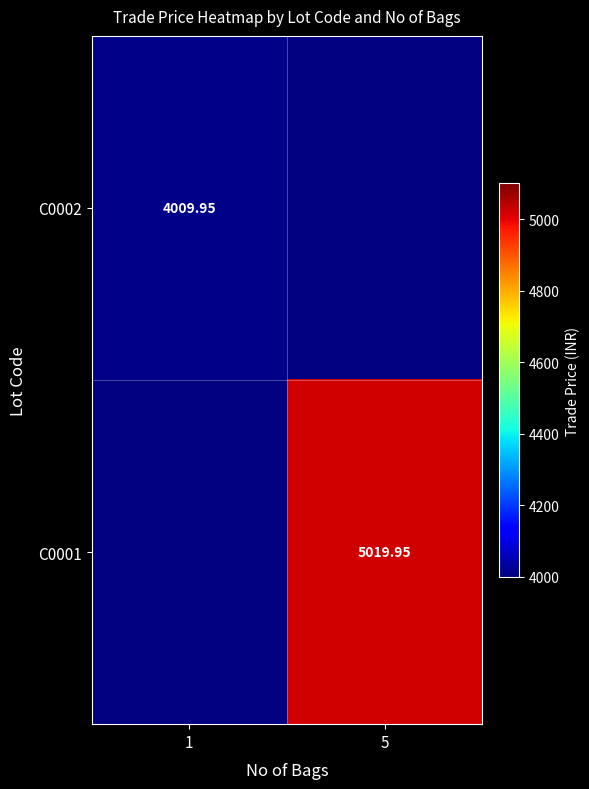

Is the value of C0001 at 5 greater than the value of C0002 at 1?

Yes